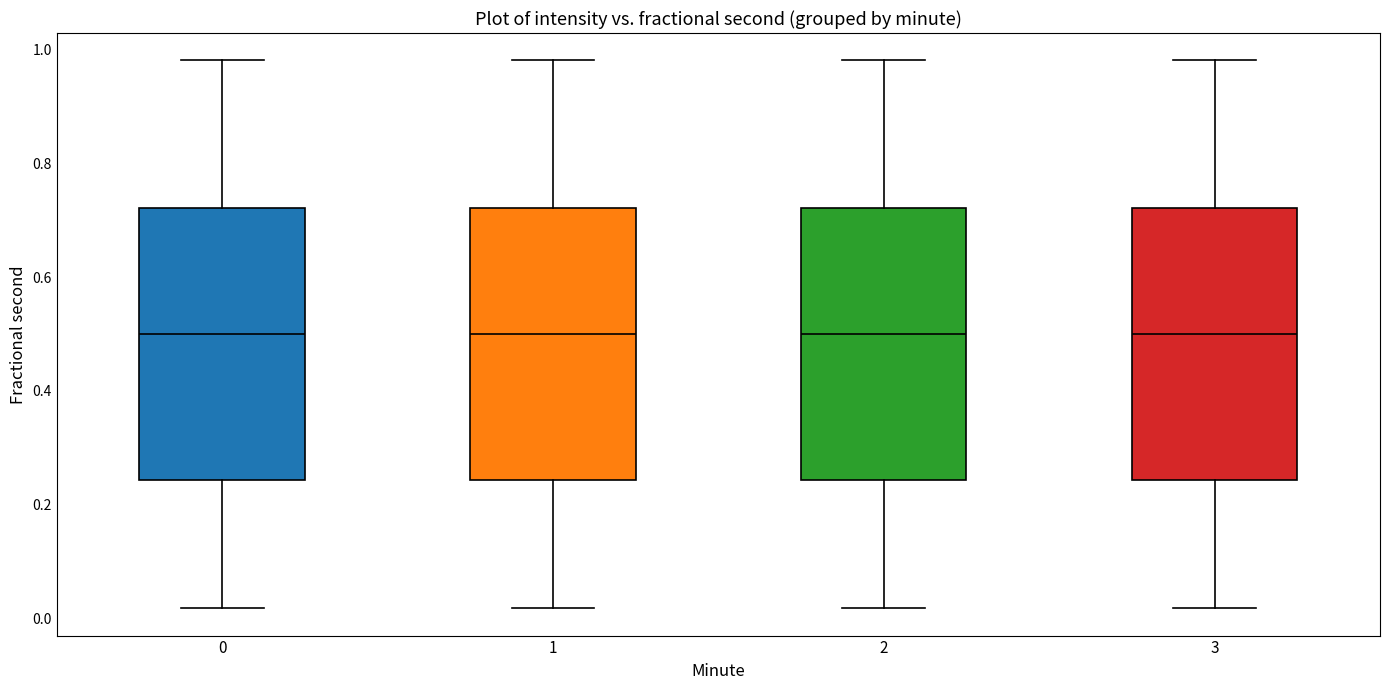

Reading left to right, read every box against the y-axis: the position of its median line, the range the box covers, and the ends of its whiskers. The values are not printed on the chart, so give them approximately, as read against the axis.

0: median 0.50, box 0.24 to 0.72, whiskers 0.02 to 0.98
1: median 0.50, box 0.24 to 0.72, whiskers 0.02 to 0.98
2: median 0.50, box 0.24 to 0.72, whiskers 0.02 to 0.98
3: median 0.50, box 0.24 to 0.72, whiskers 0.02 to 0.98